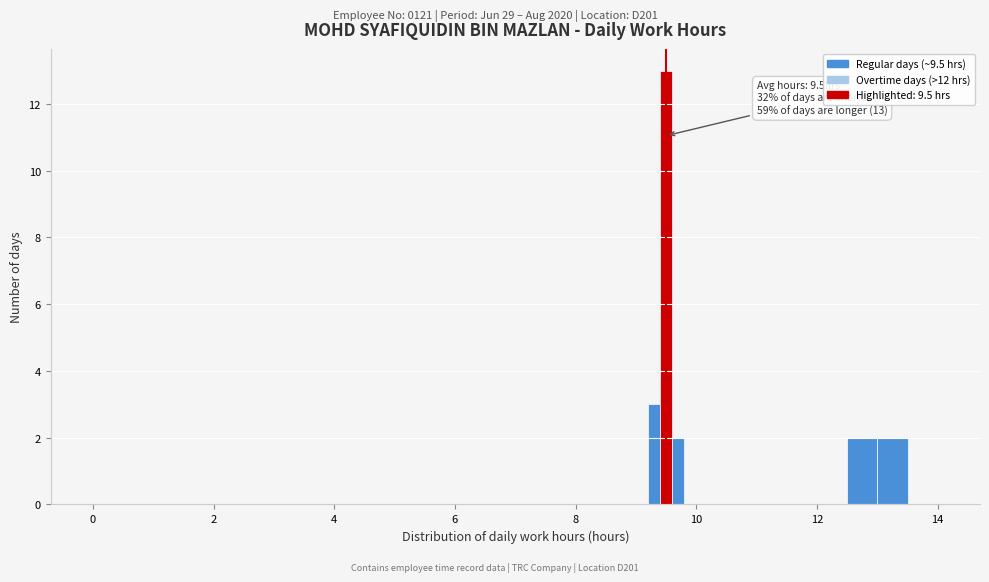

Around what value on the x-axis is the tallest bar? Give the approximate position of its centre, as read against the axis.

9.6